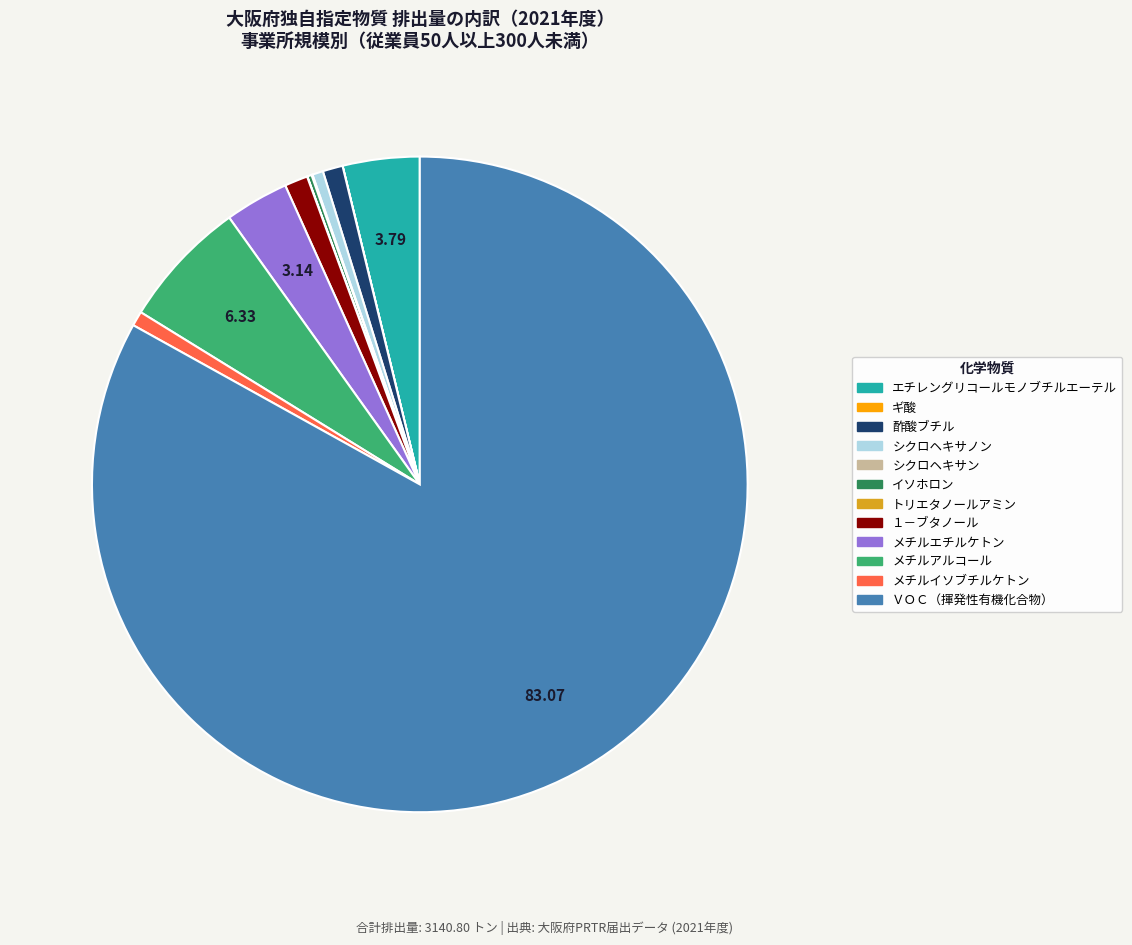

Is there any slice that represents more than half of the pie?

Yes